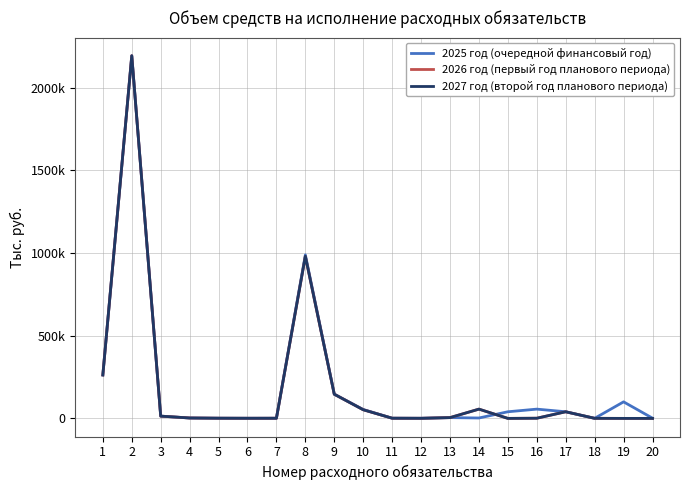

Between 10 and 12, which series saw the biggest shift?

2025 год (очередной финансовый год)